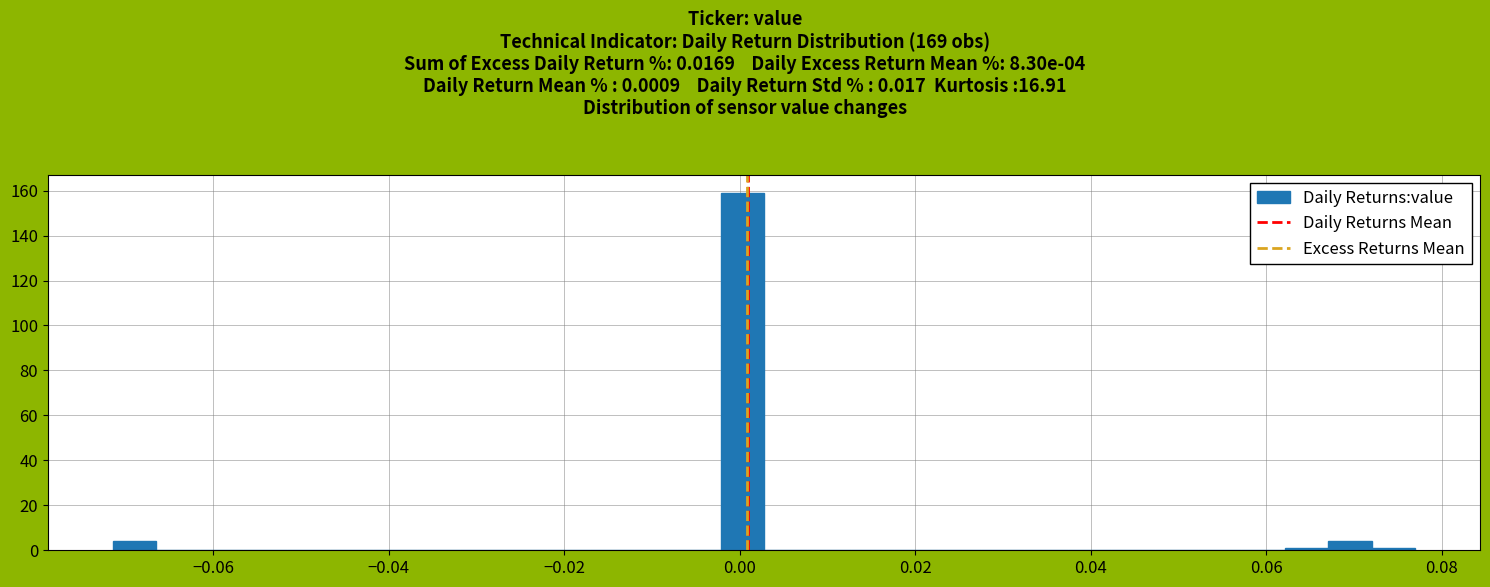

Read against the x-axis, roughly where is the centre of the tallest bar?

0.000